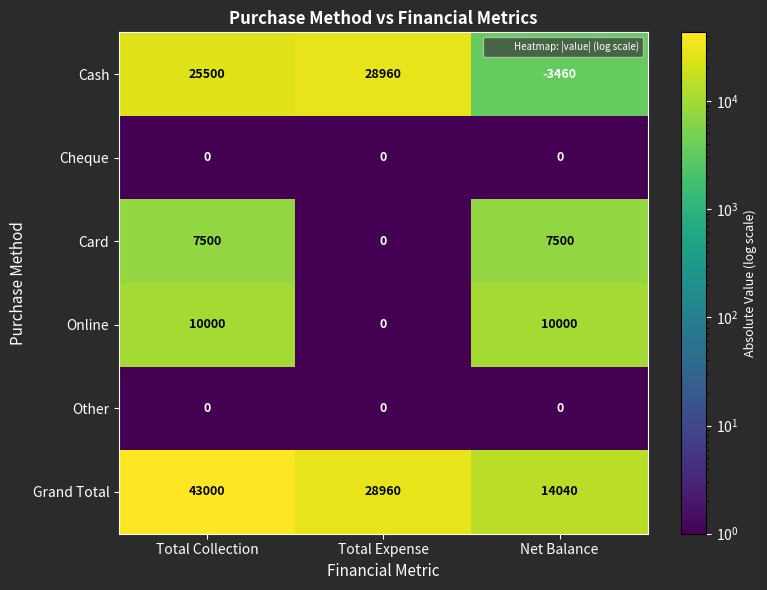

How many series are shown in this chart?

6